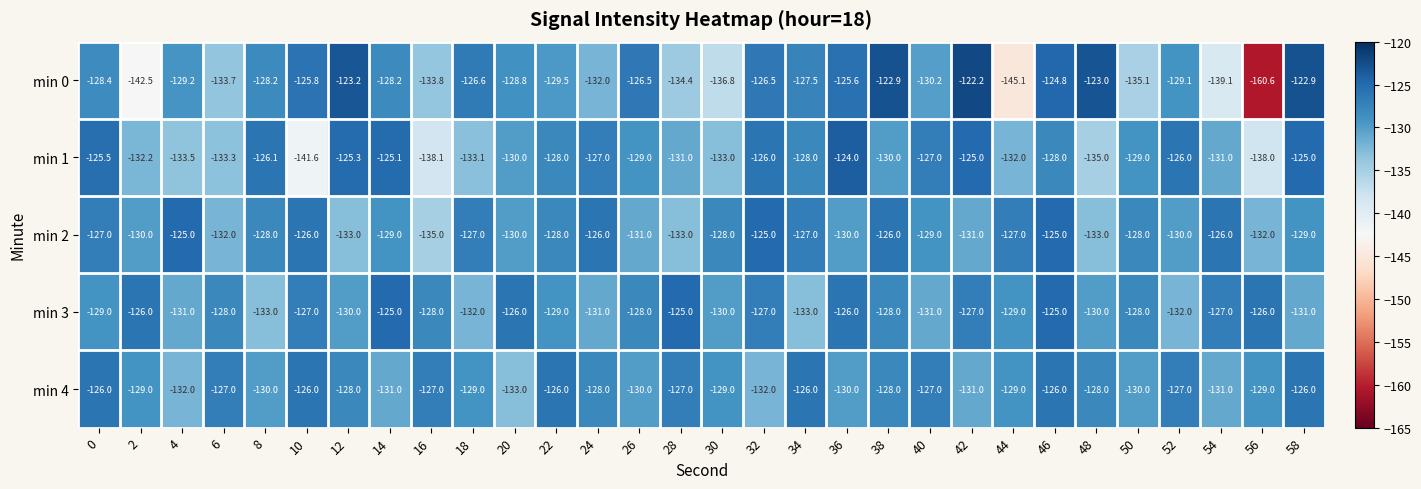

The min 1 series shows -128.0 at 46. True or false?

True